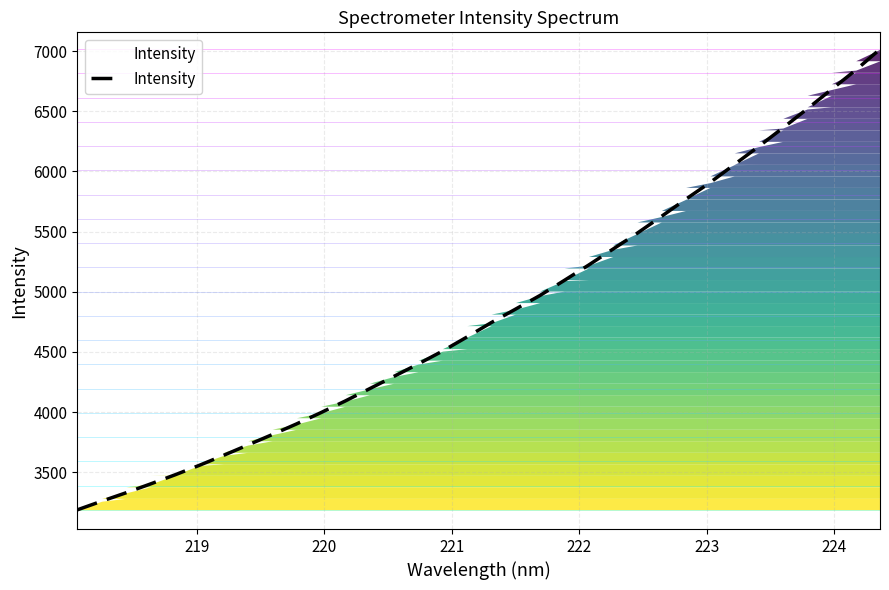

What is the difference between the maximum and minimum values?

3828.1